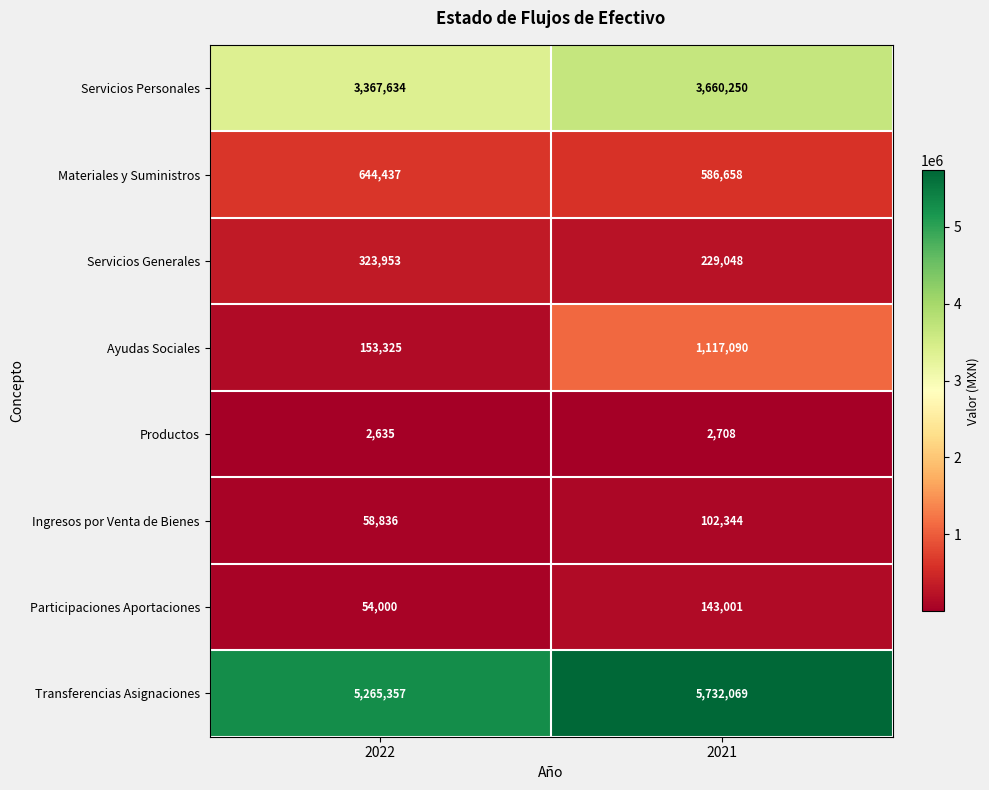

Rank the series by their maximum value, from lowest to highest.

Productos, Ingresos por Venta de Bienes, Participaciones Aportaciones, Servicios Generales, Materiales y Suministros, Ayudas Sociales, Servicios Personales, Transferencias Asignaciones